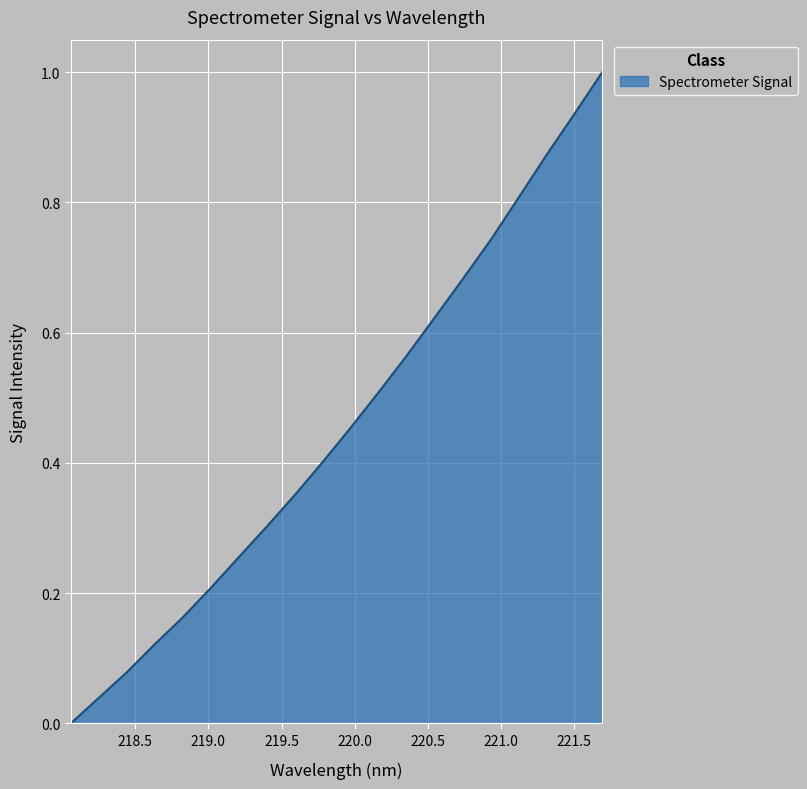

What is the maximum value shown in the chart?

1.0